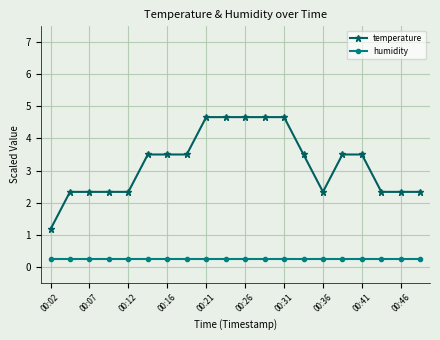

True or false: humidity and temperature cross at least once.

False